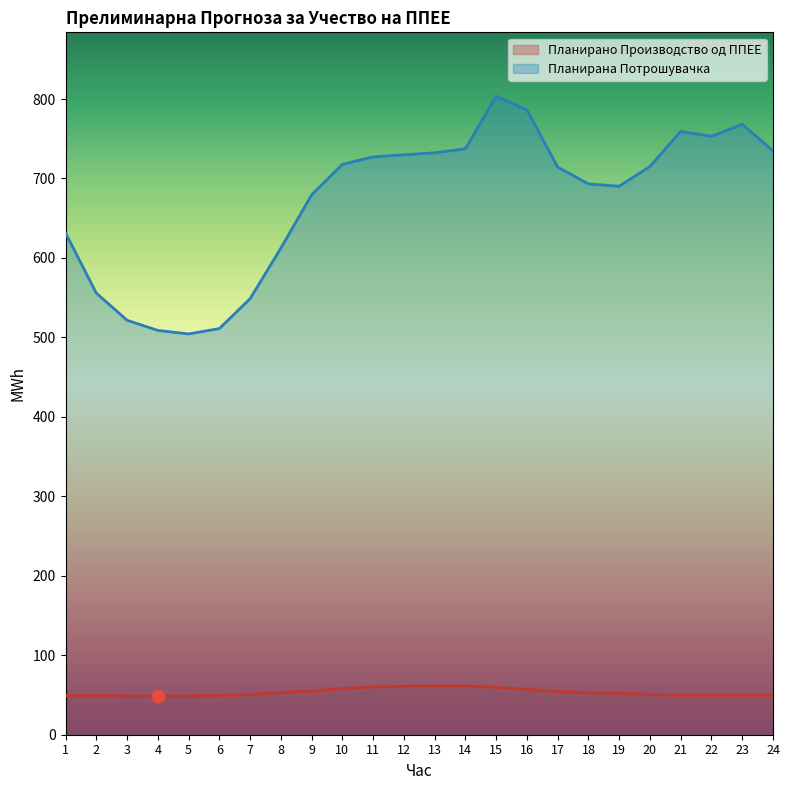

At which category is the sum across all series the highest?

15